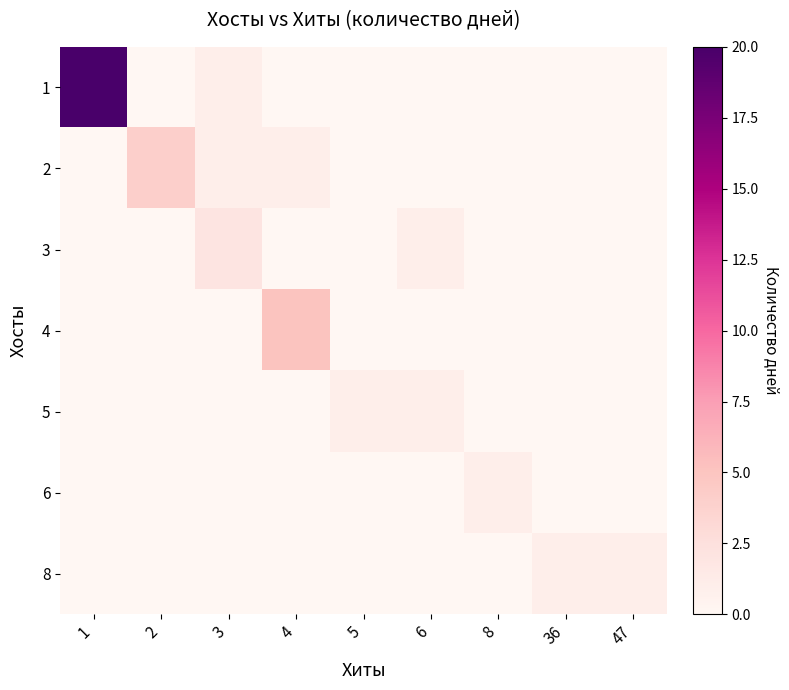

Which series has the widest spread of values?

1